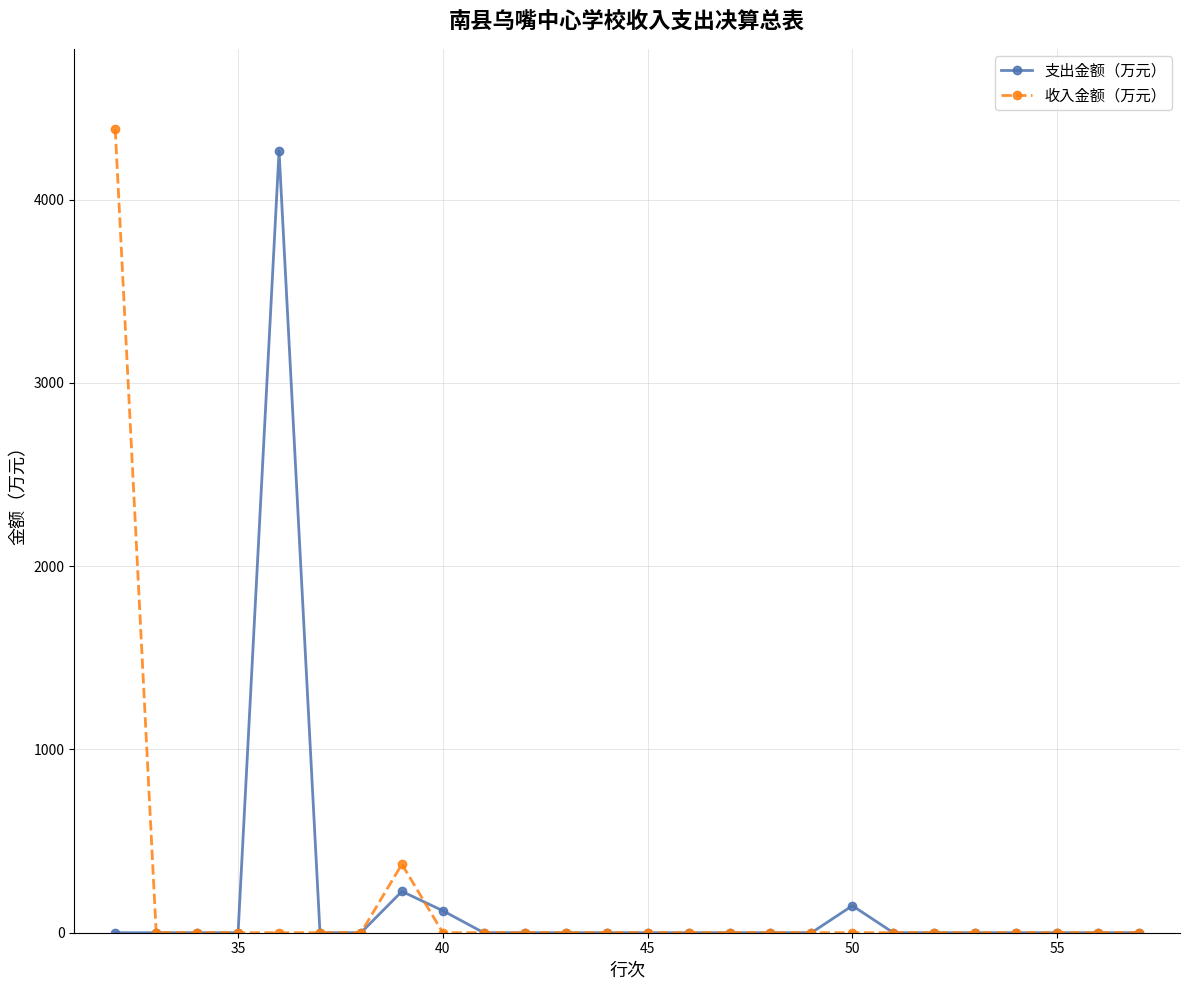

How many lines are shown in the chart?

2